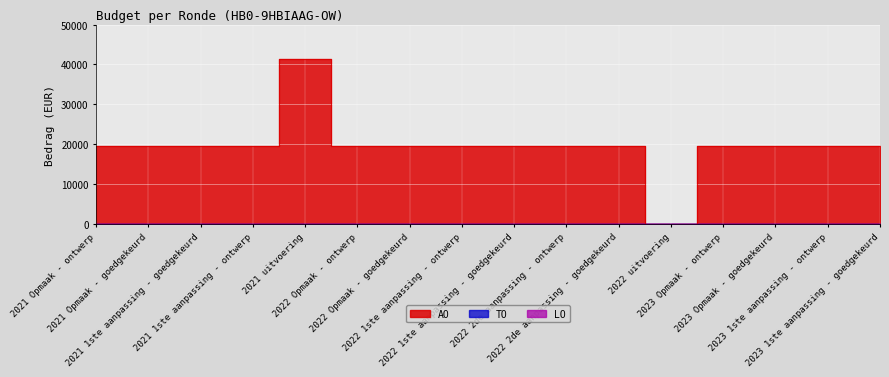

How many values in AO are above zero?

15